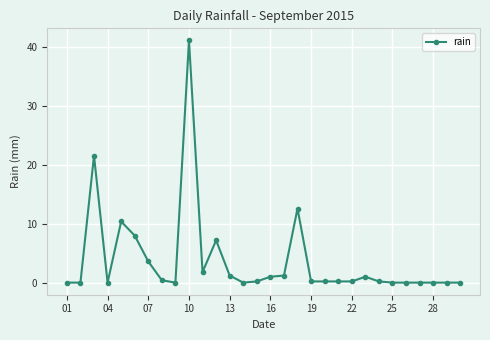

True or false: the data has more than 2 interior local peaks.

True